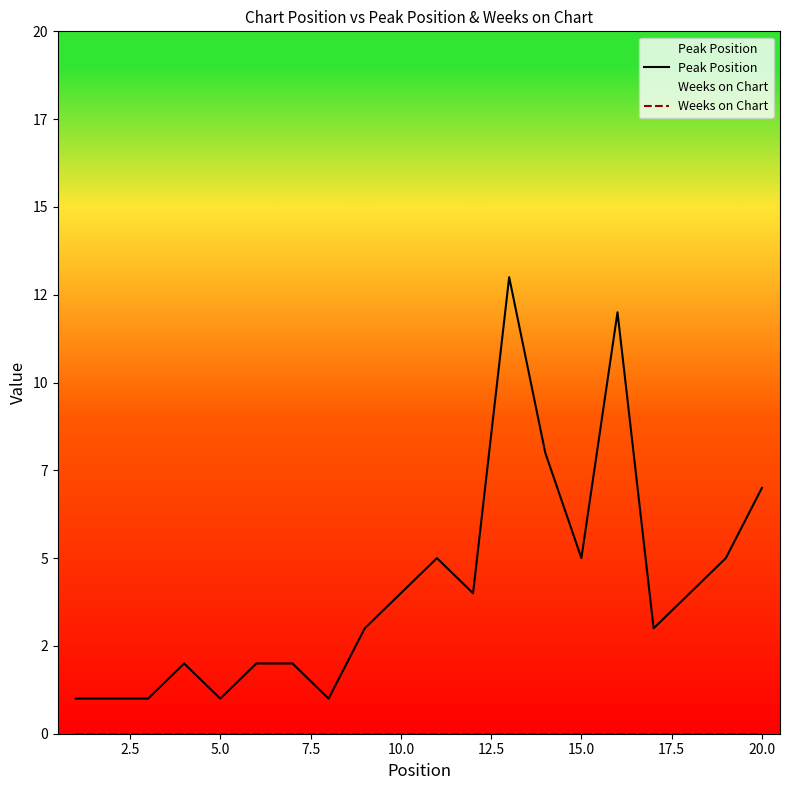

What are all the series names shown in the legend?

Peak Position, Weeks on Chart